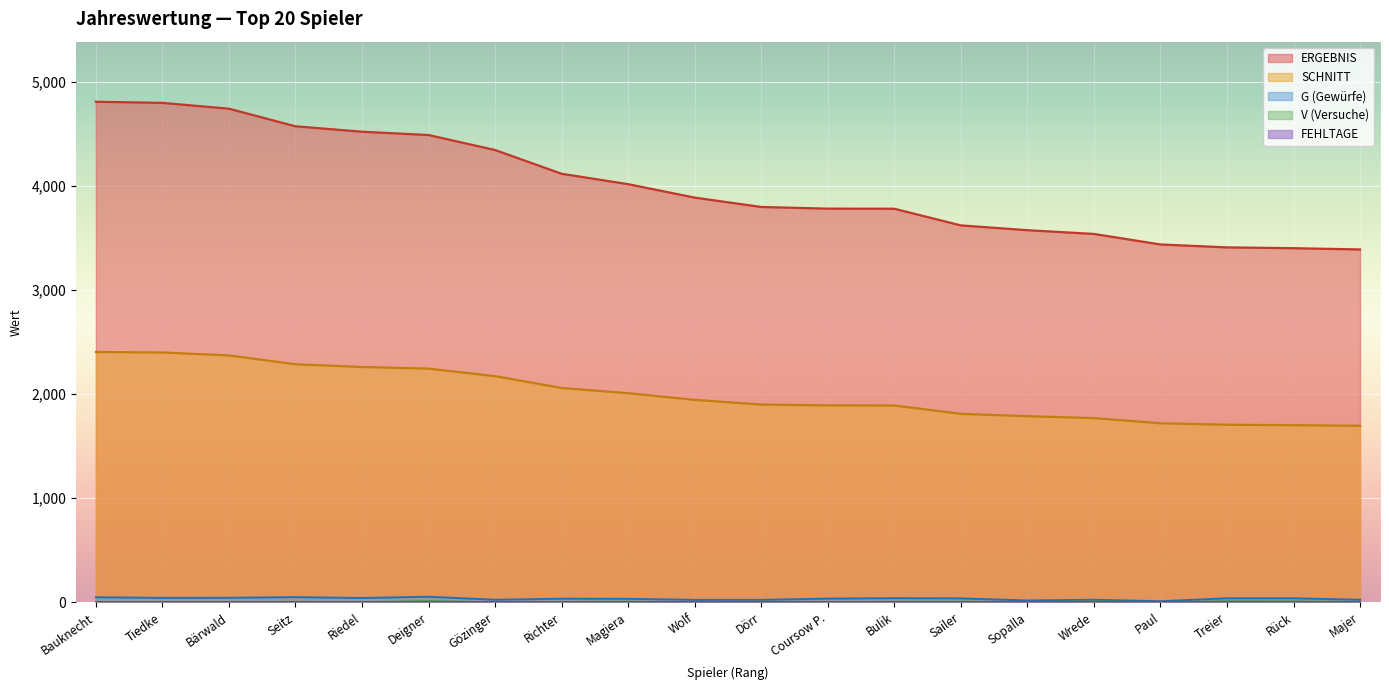

Between Dörr and Sailer, which series saw the biggest shift?

ERGEBNIS